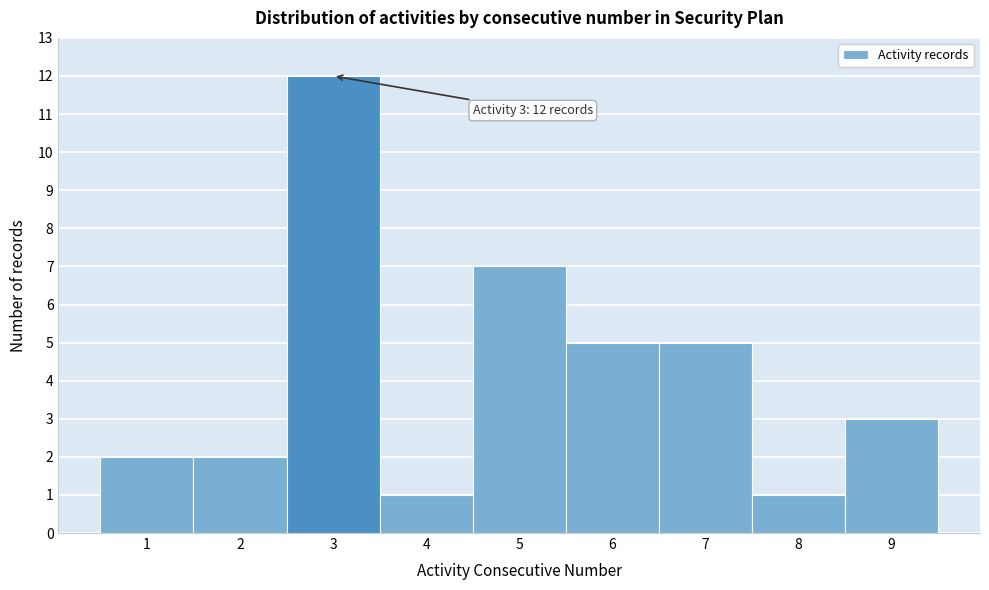

Which range on the x-axis has the tallest bar?

2.5 to 3.5